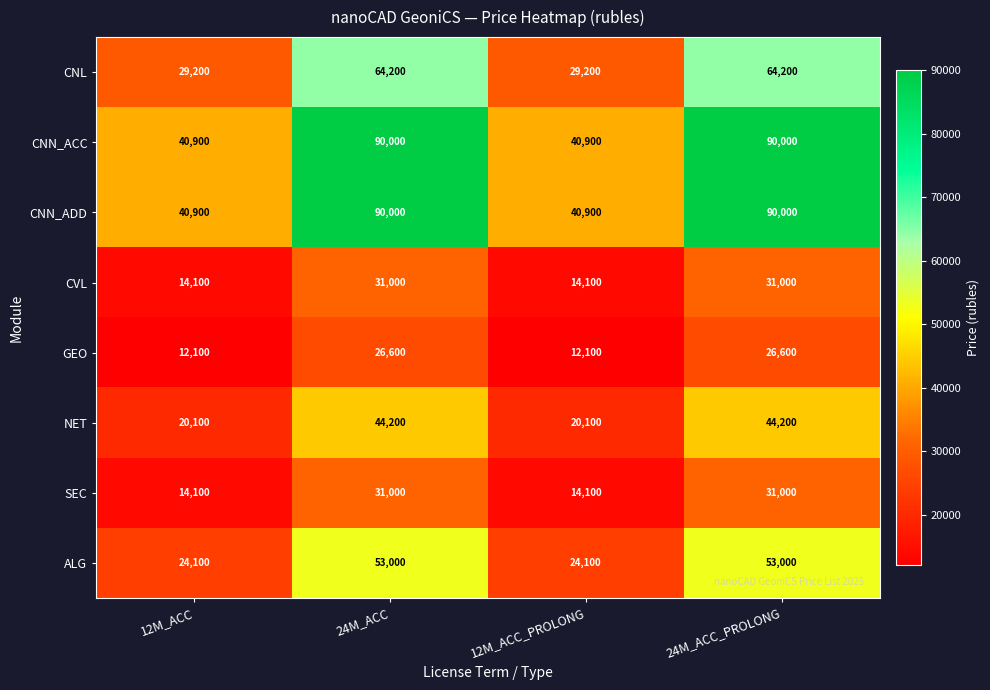

At how many categories does at least one series exceed 20678?

4